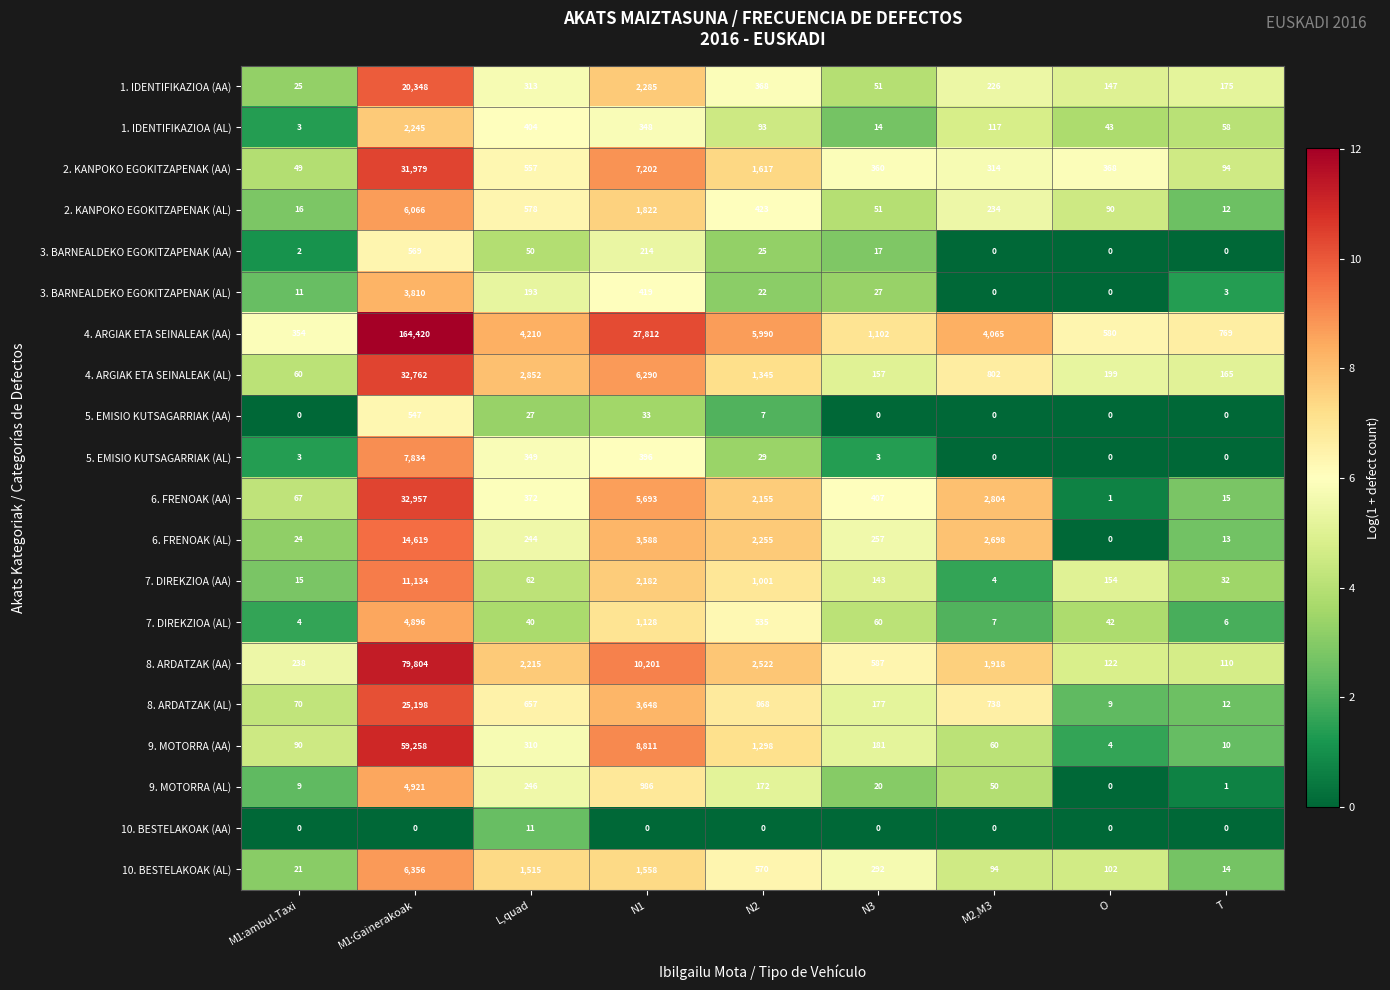

What is the sum of the 8. ARDATZAK (AL) values at N1 and T?

3660